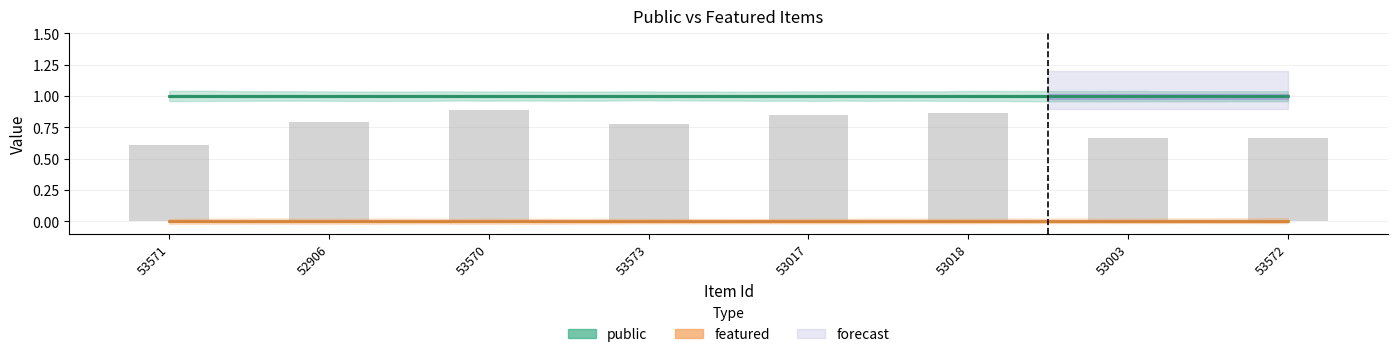

What is the label of the 6th bar from the left?

53018